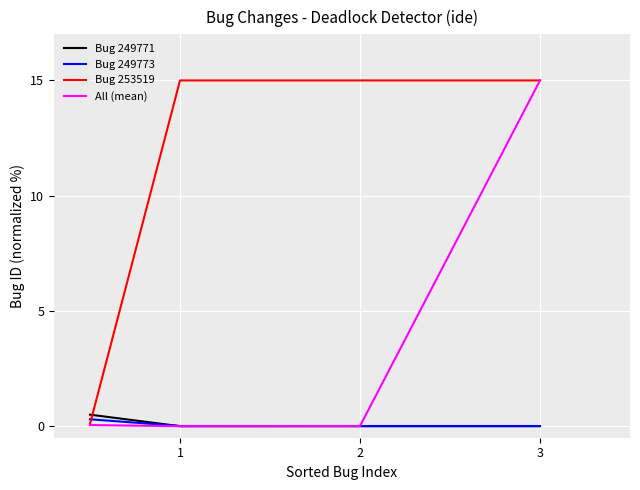

How many intersections are there between Bug 249771 and Bug 253519?

1